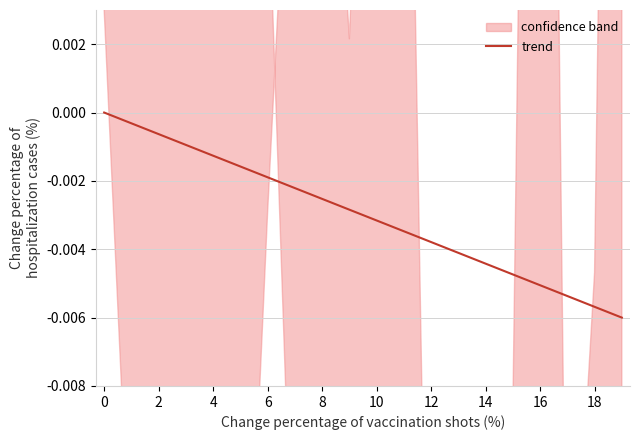

Which category has the lowest value across all series?

19